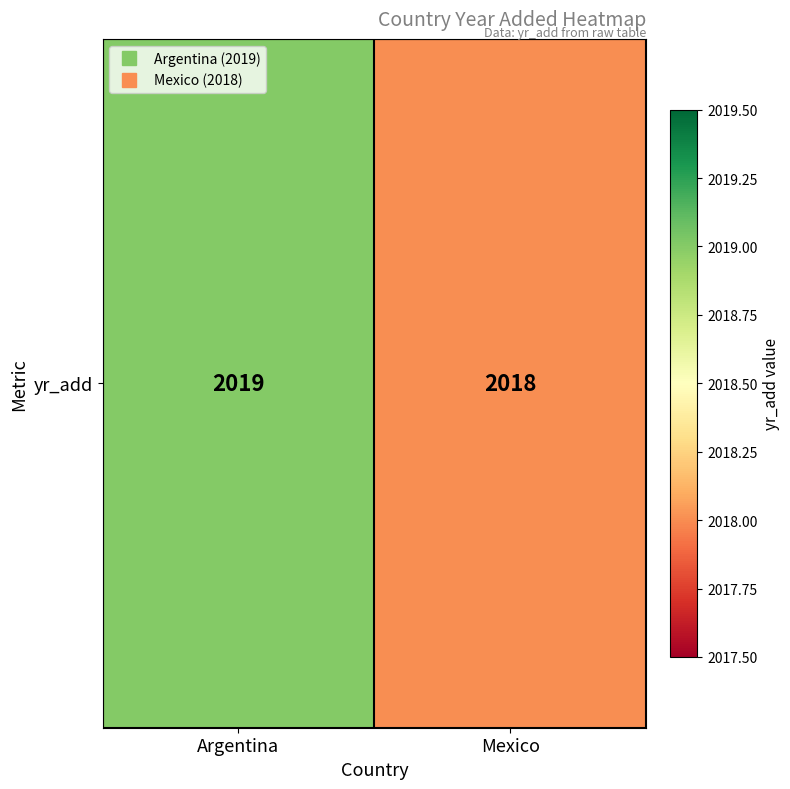

Is it true that the value at Mexico is 2018?

True